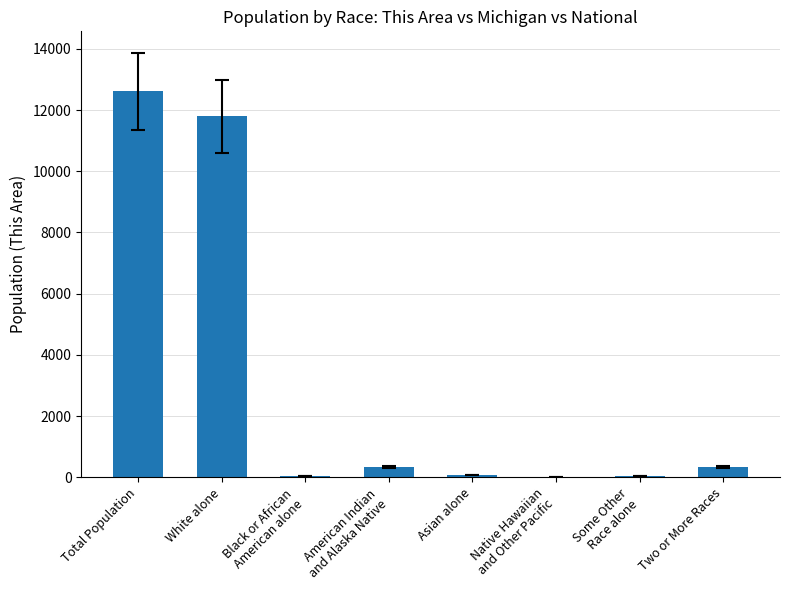

True or false: the data shows 12616 at Total Population.

True